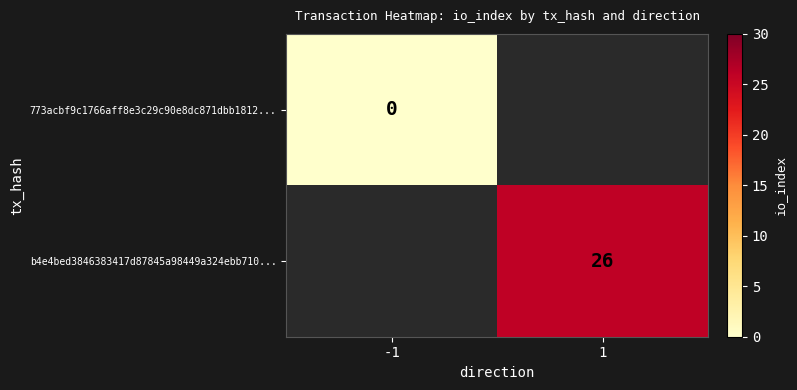

Is it true that b4e4bed3846383417d87845a98449a324ebb710... equals 26.0 at 1?

True